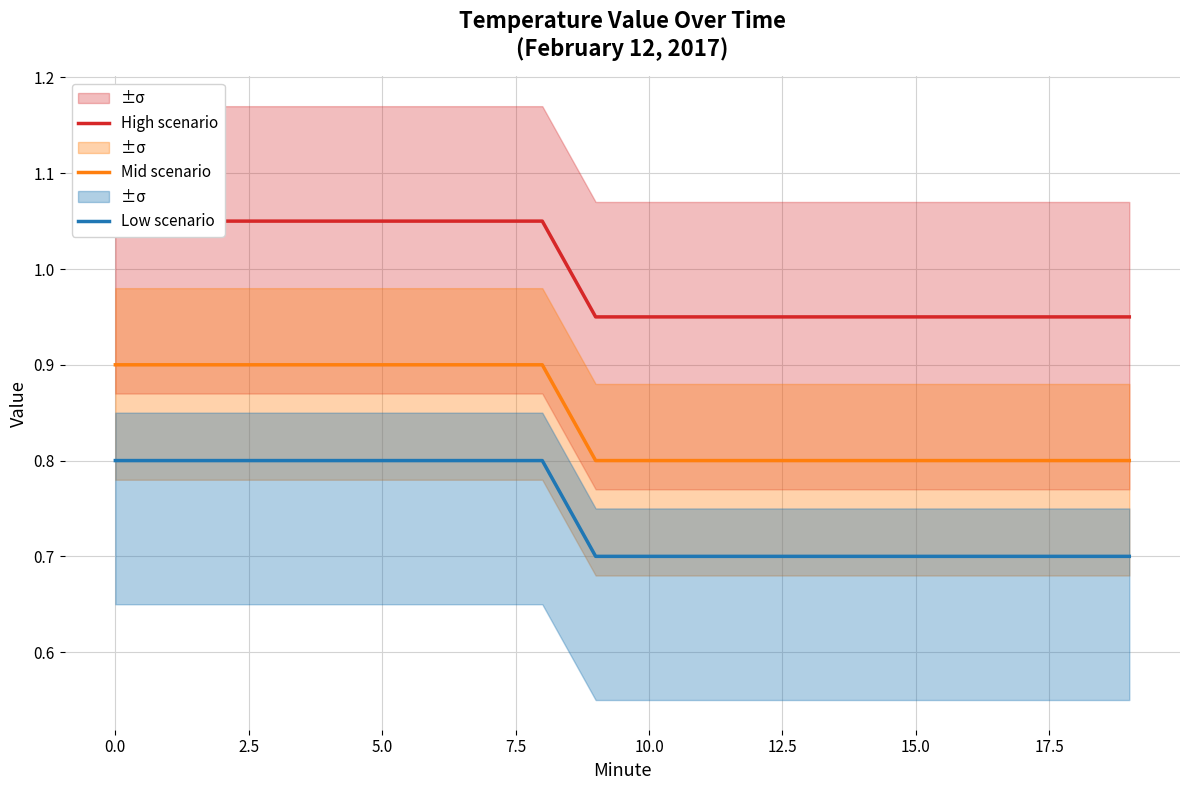

True or false: Low scenario and Mid scenario cross at least once.

False